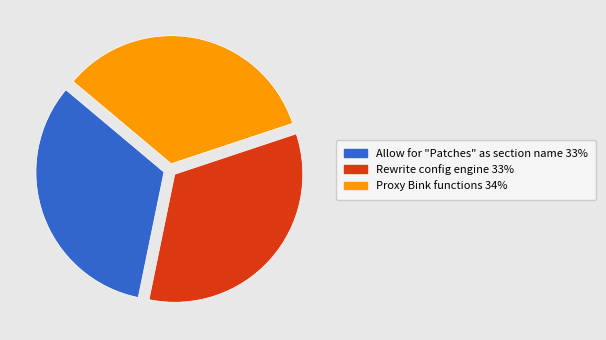

Is the sum of Proxy Bink functions and Rewrite config engine greater than half?

Yes